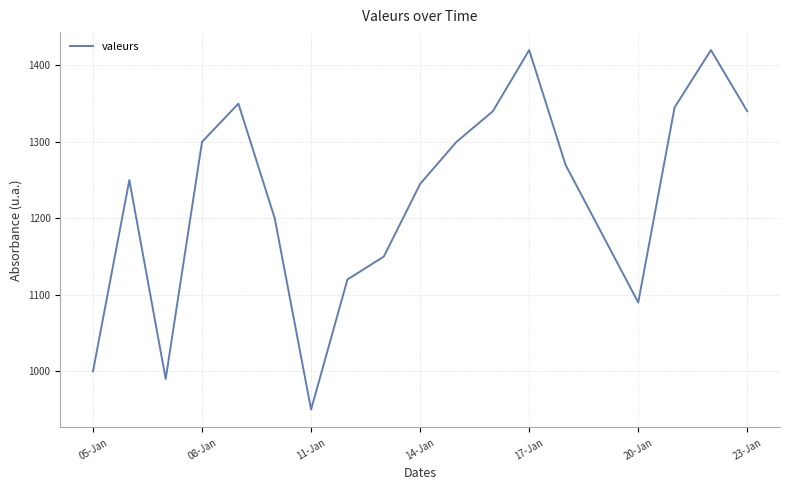

What is the average value?

1224